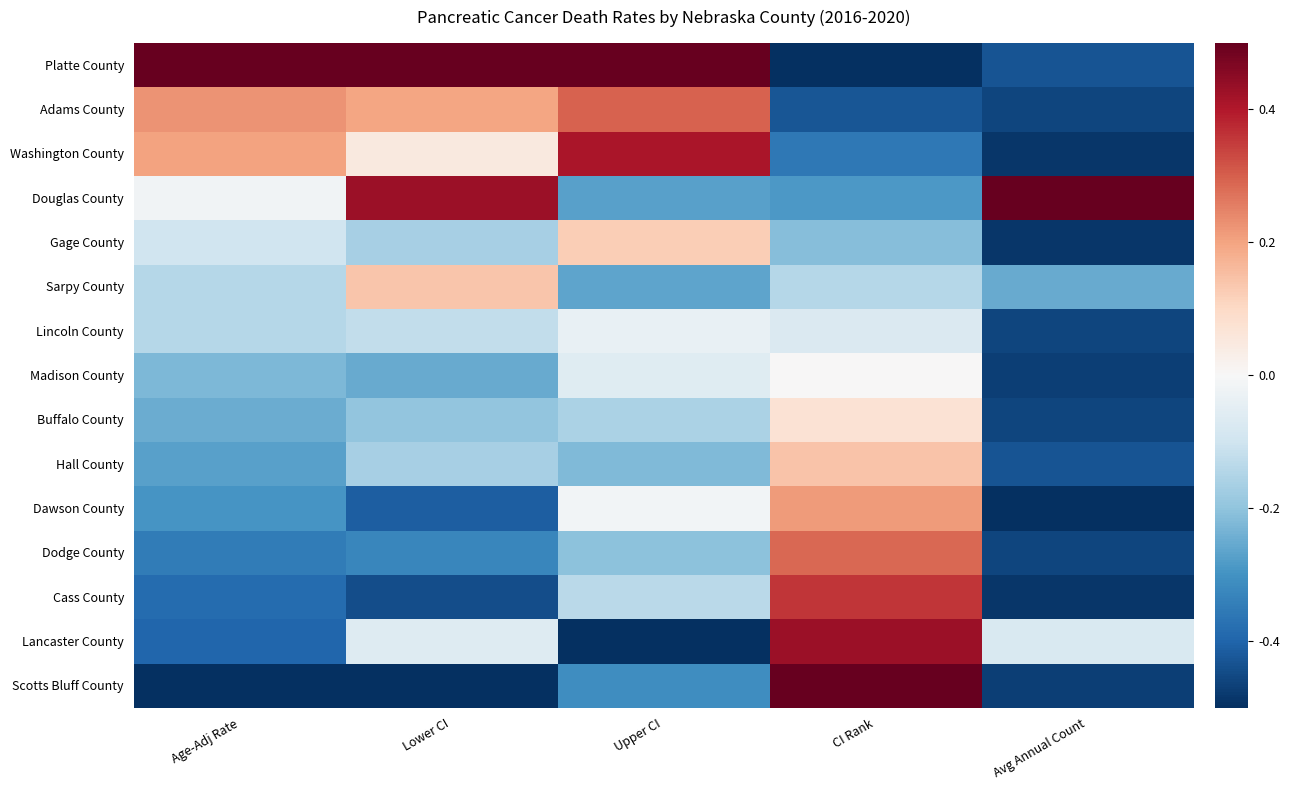

List the series in order of their peak value, highest first.

Platte County, Douglas County, Scotts Bluff County, Lancaster County, Washington County, Cass County, Adams County, Dodge County, Dawson County, Hall County, Sarpy County, Gage County, Buffalo County, Madison County, Lincoln County